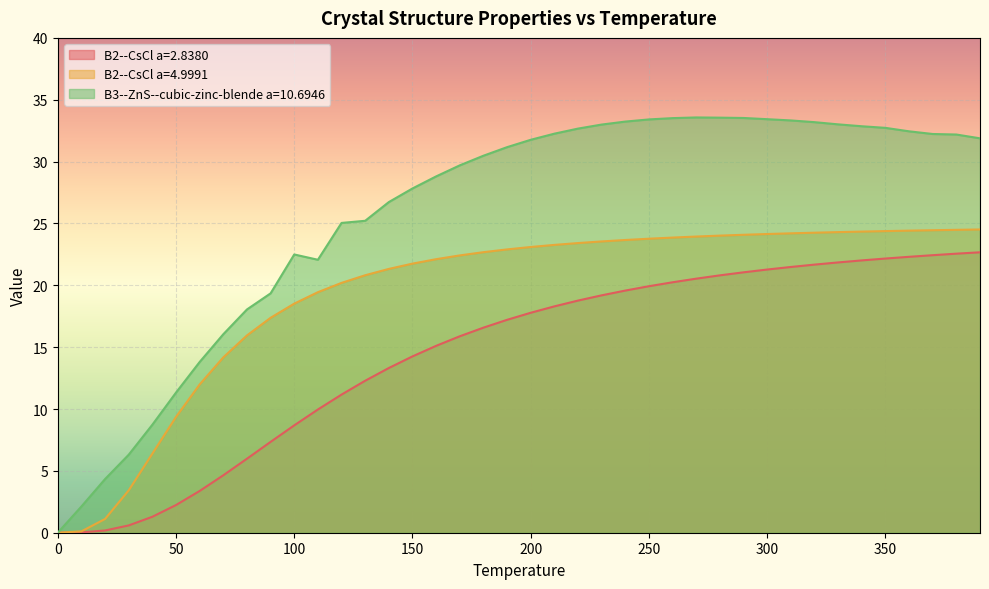

What position from the left is 340.0?

35